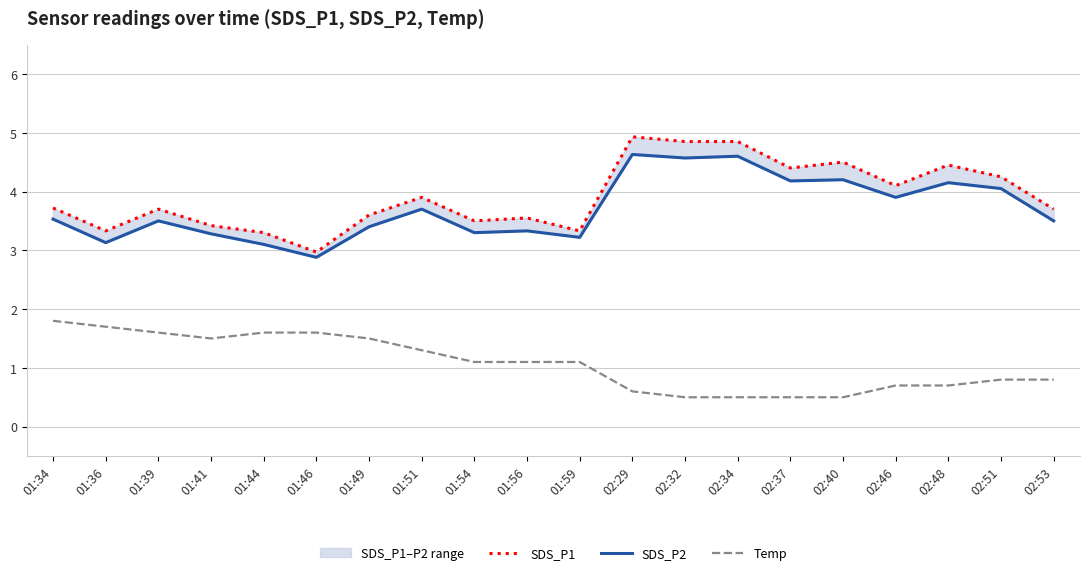

List the labels in order of SDS_P1 value, smallest first.

01:46, 01:44, 01:36, 01:59, 01:41, 01:54, 01:56, 01:49, 01:39, 02:53, 01:34, 01:51, 02:46, 02:51, 02:37, 02:48, 02:40, 02:32, 02:34, 02:29